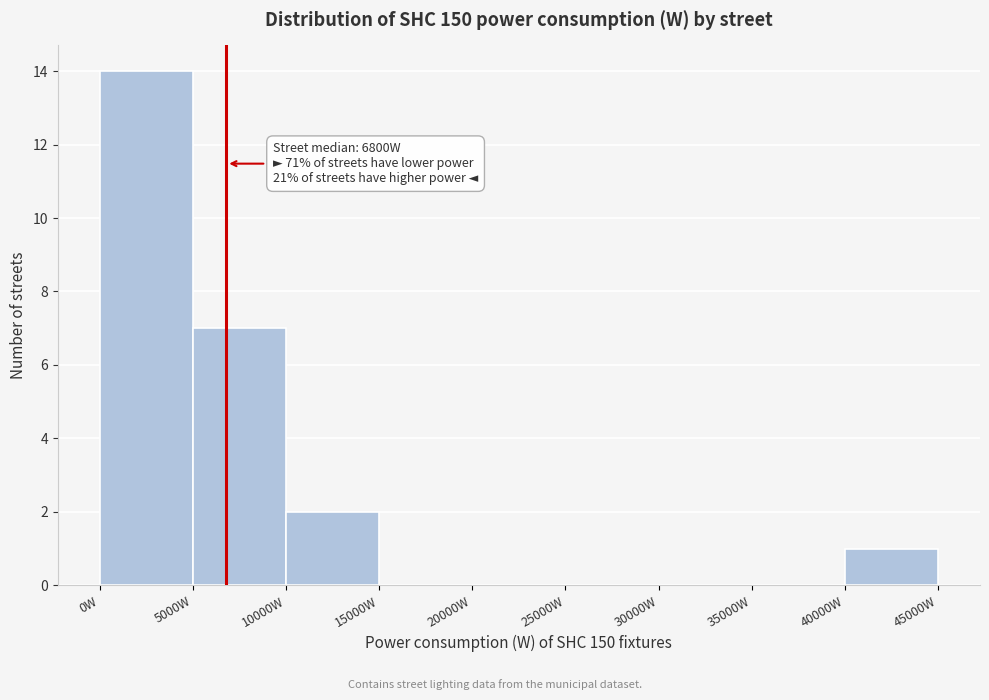

Which range on the x-axis has the tallest bar?

0 to 5000